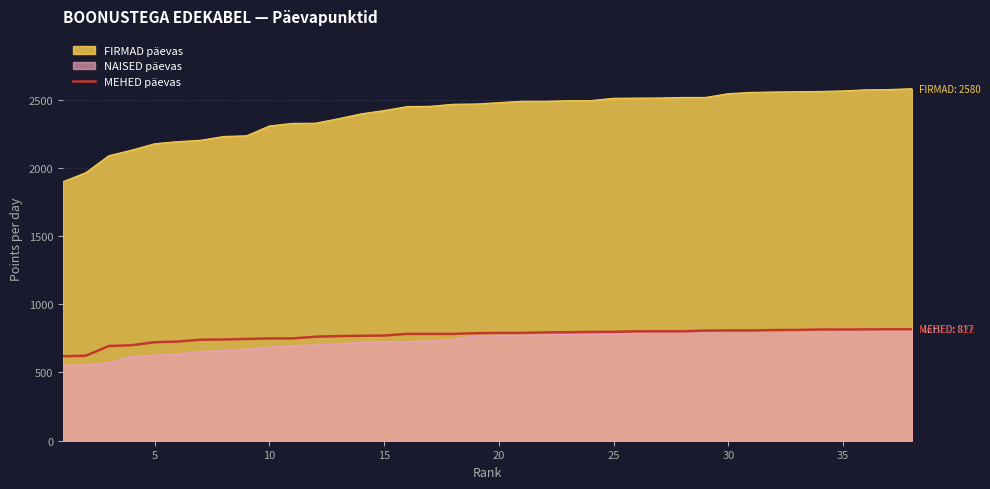

What is the highest value of the FIRMAD päevas series?

2580